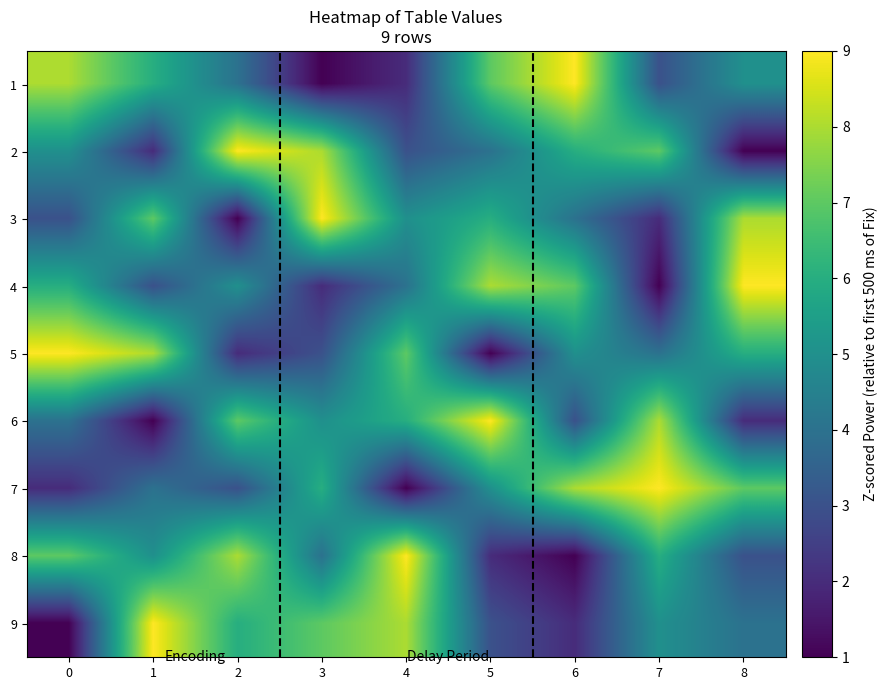

Between 2 and 5, which is larger?

5